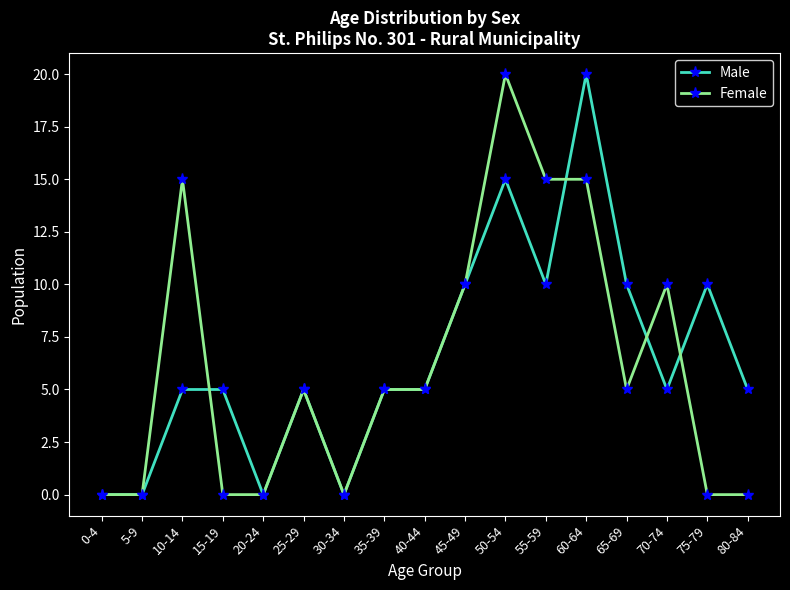

Is this an area chart (filled region under the line)?

No